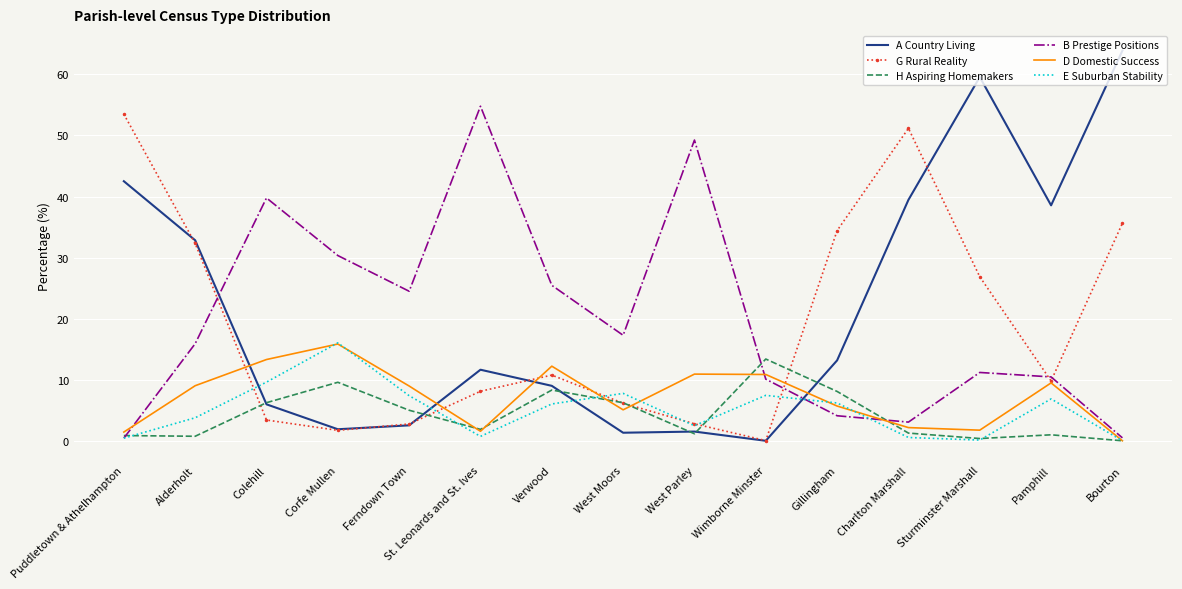

Which series changed the most between Corfe Mullen and Wimborne Minster?

B Prestige Positions